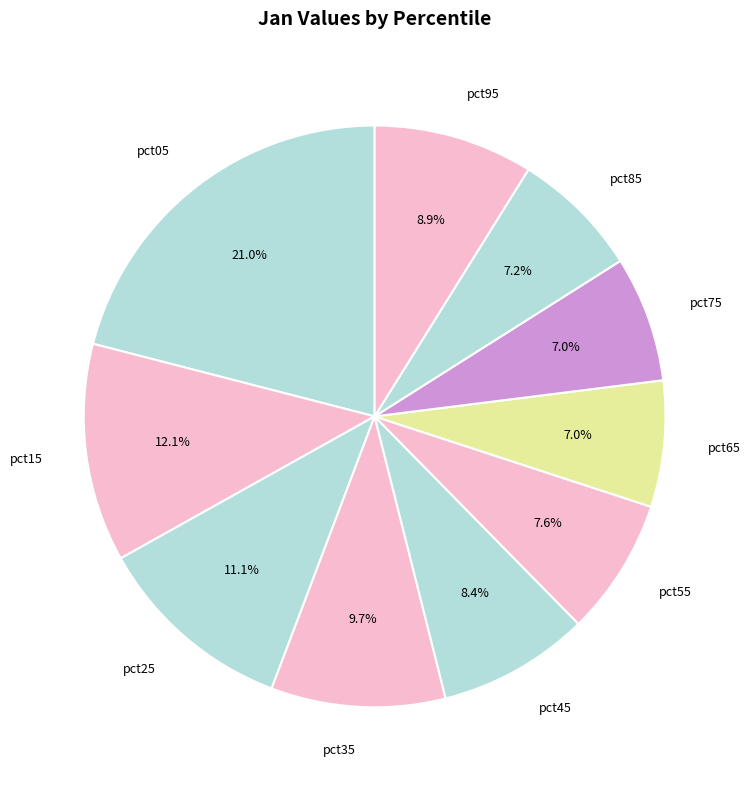

How many slices are in this pie chart?

10